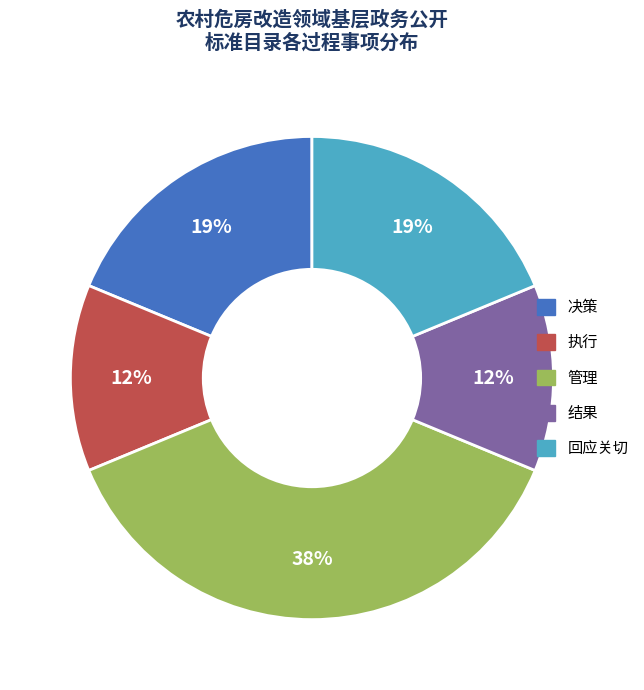

What is the largest slice in the pie chart?

管理